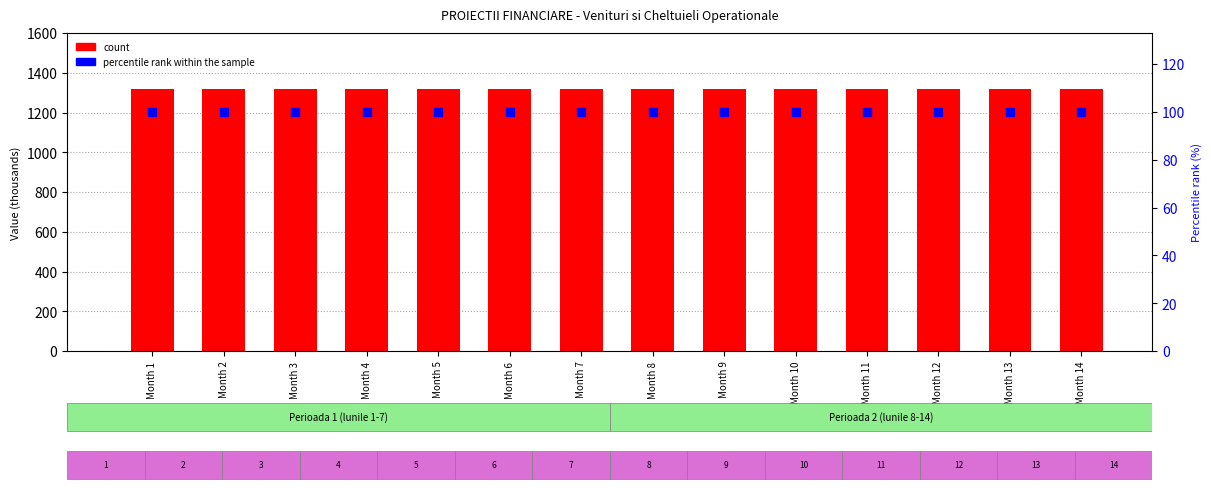

Which series has the largest Y range (max minus min)?

count